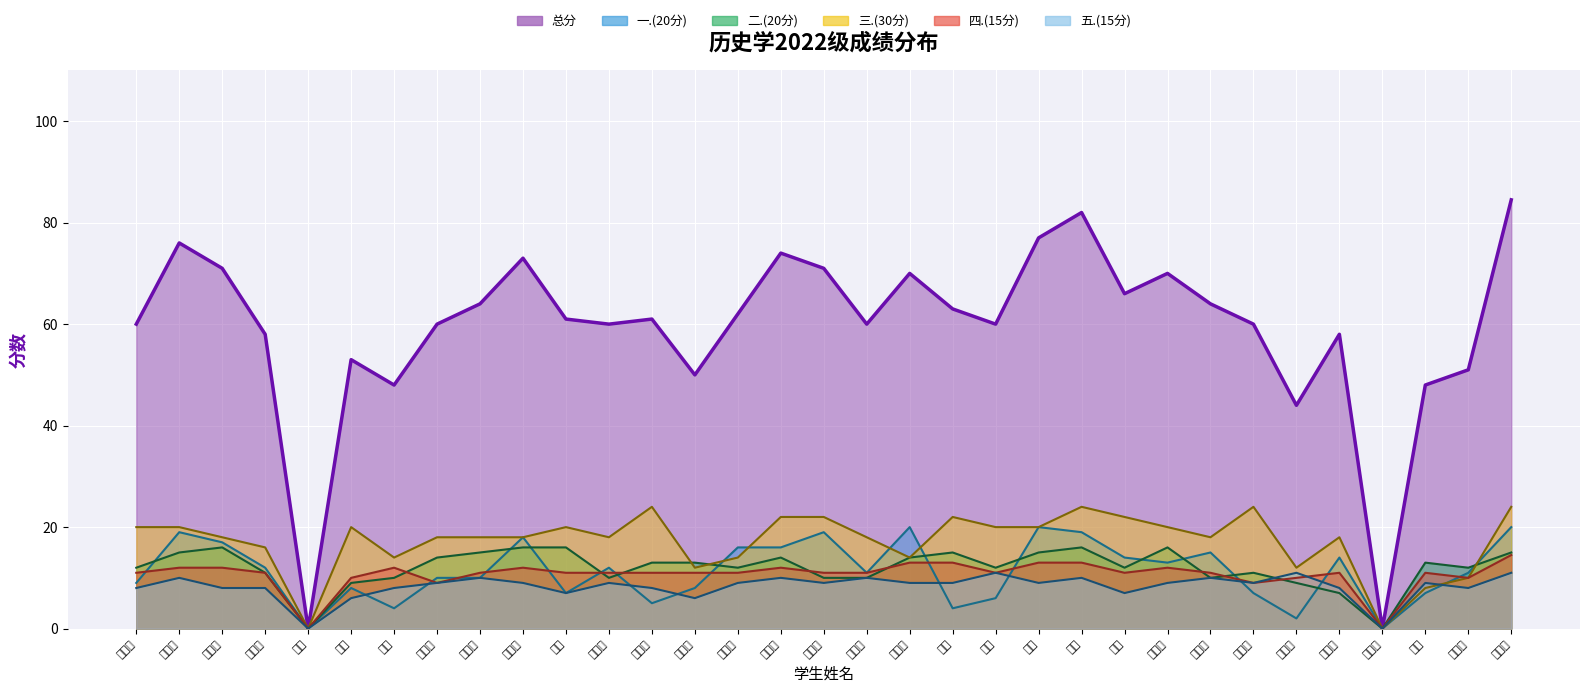

At which category is the sum across all series the highest?

李扬哲